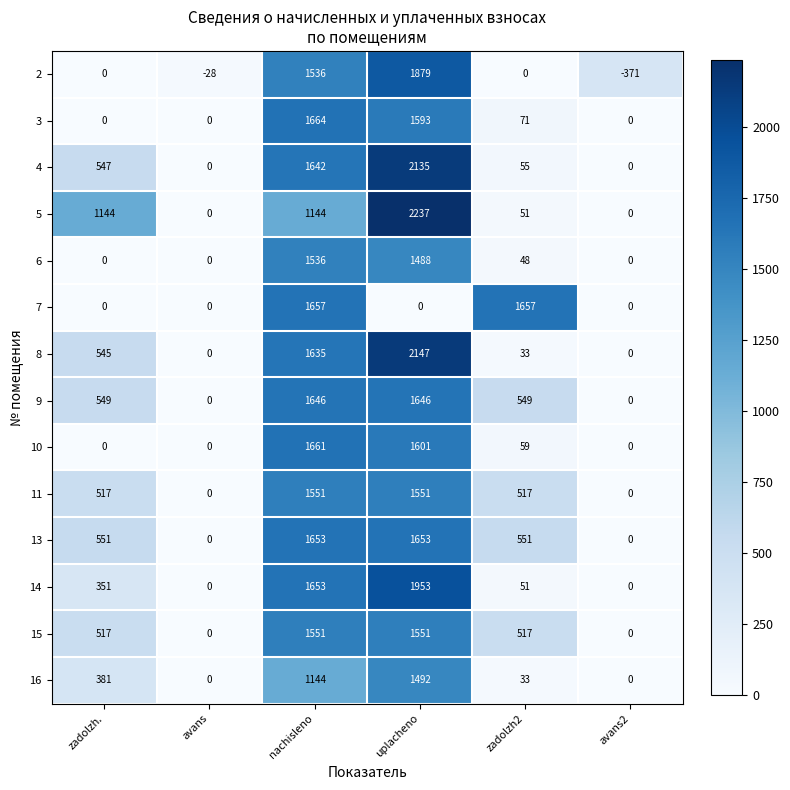

Count the number of data series in this chart.

14